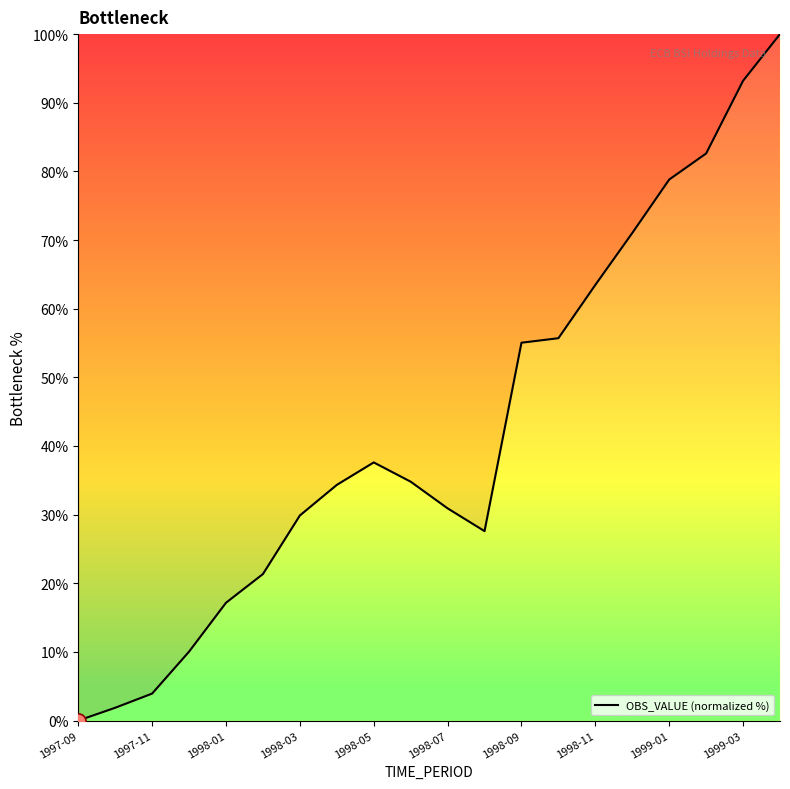

What is the difference between the maximum and minimum values?

100.0